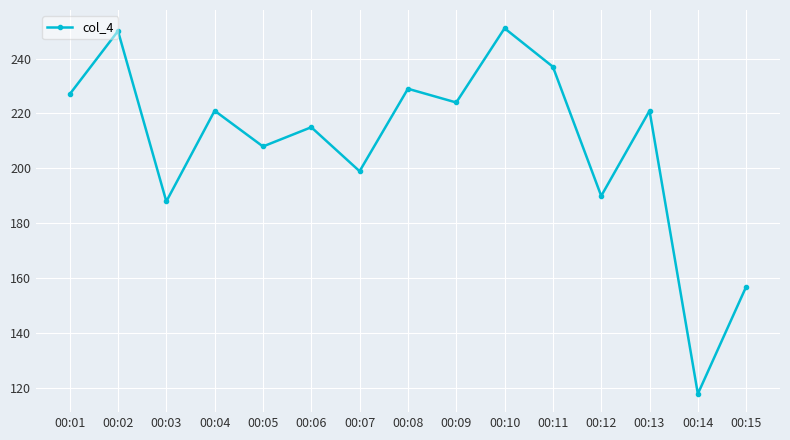

What is the sum of the values at 00:10 and 00:08?

480